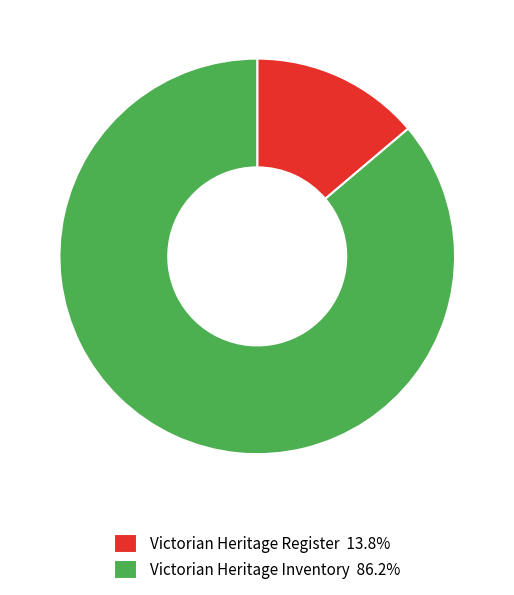

Is Victorian Heritage Register the majority of the pie?

No